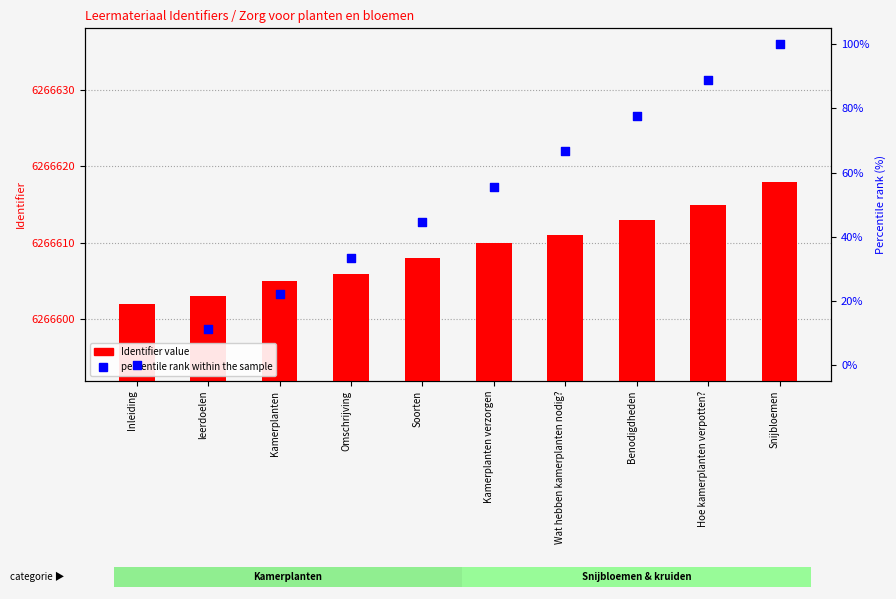

At which category is the sum across all series the highest?

Snijbloemen